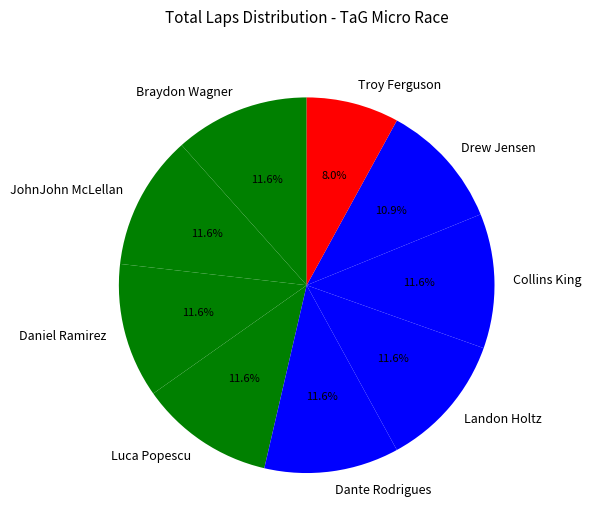

Which has a higher value, Drew Jensen or Collins King?

Collins King